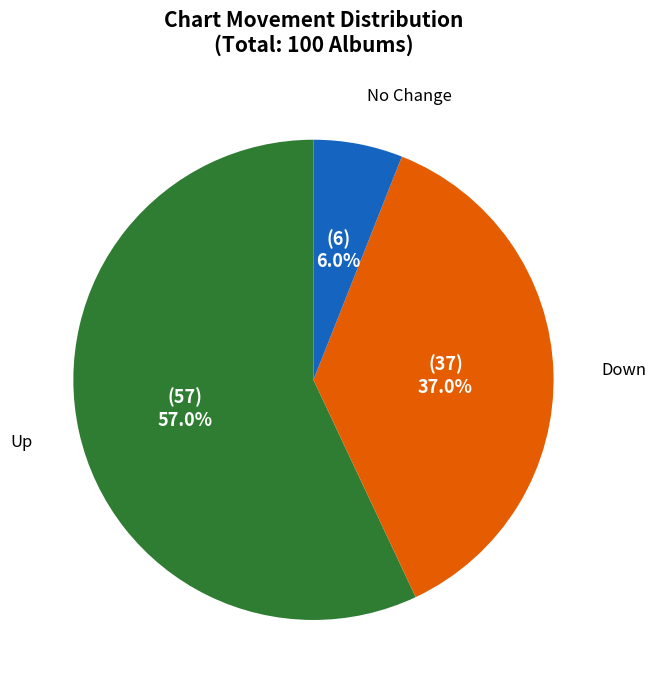

Is there any slice that represents more than half of the pie?

Yes